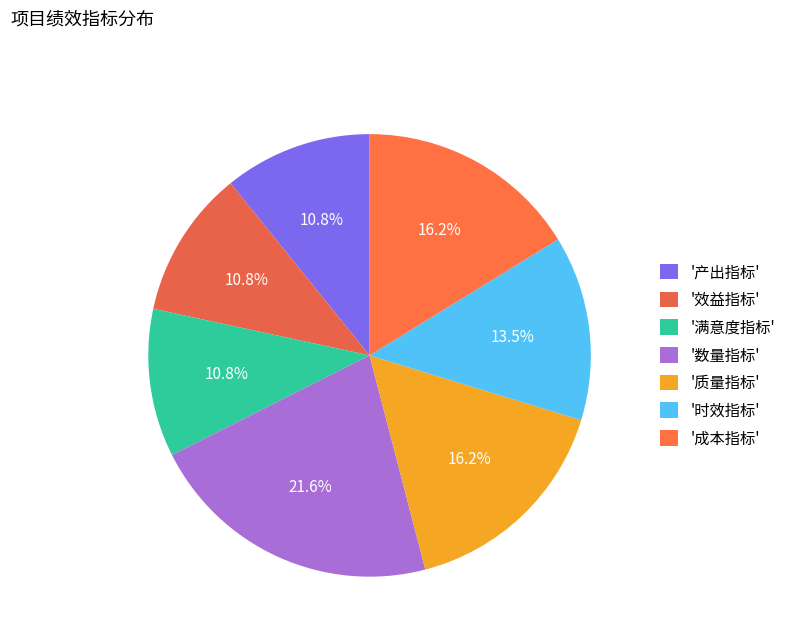

How many segments does this pie chart have?

7